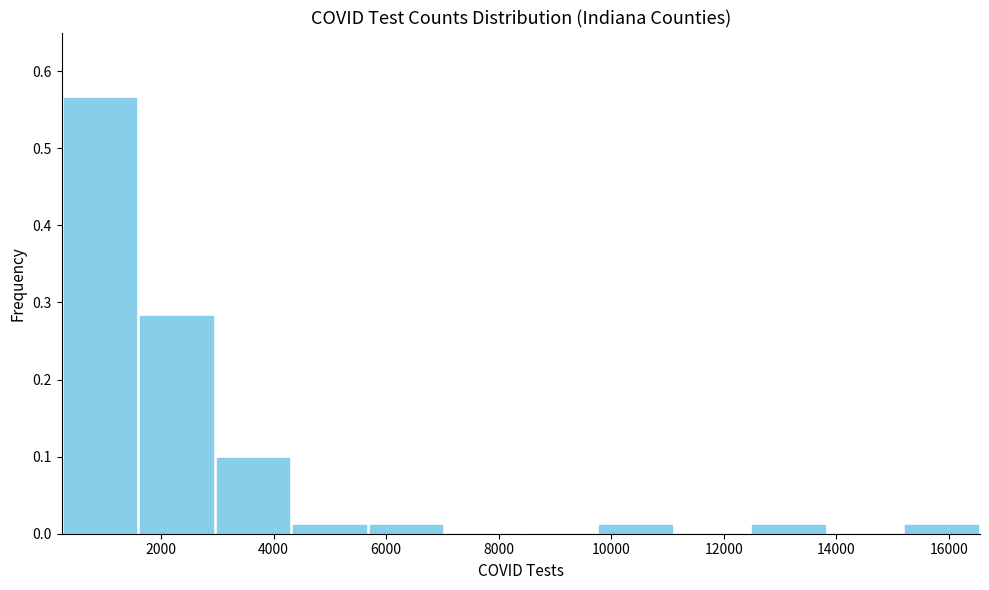

Reading left to right, list every bar in this chart as the range it spans on the x-axis followed by its height. Neither the bar edges nor the heights are printed on the chart, so give them approximately, as read against the axes.

200 to 1600: 0.57
1600 to 3000: 0.28
3000 to 4400: 0.10
4400 to 5600: 0.01
5600 to 7000: 0.01
7000 to 8400: 0
8400 to 9800: 0
9800 to 11200: 0.01
11200 to 12400: 0
12400 to 13800: 0.01
13800 to 15200: 0
15200 to 16600: 0.01